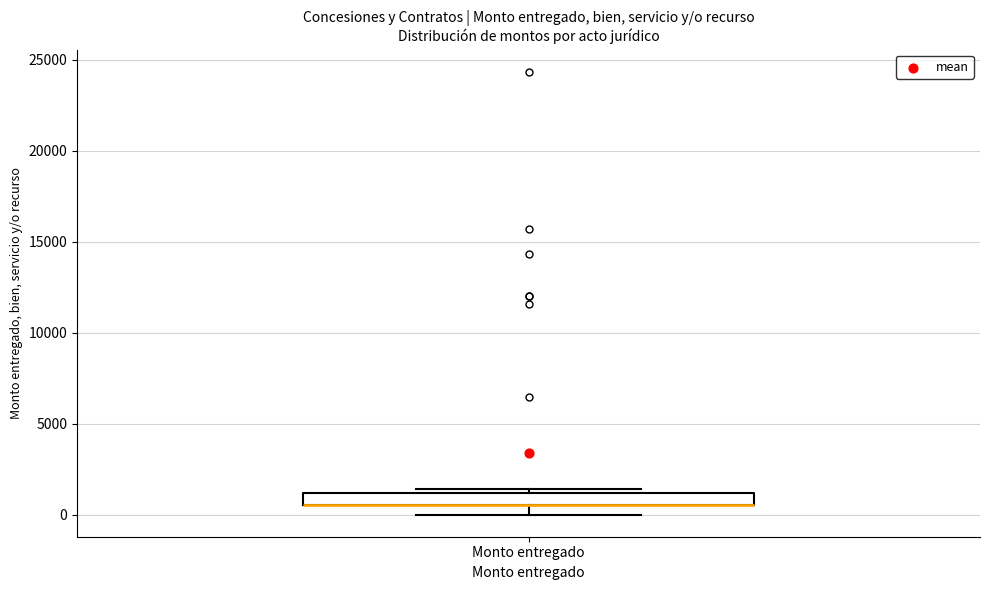

Where does the lower whisker of the box for Monto entregado end on the y-axis? The values are not printed on the chart, so give them approximately, as read against the axis.

0